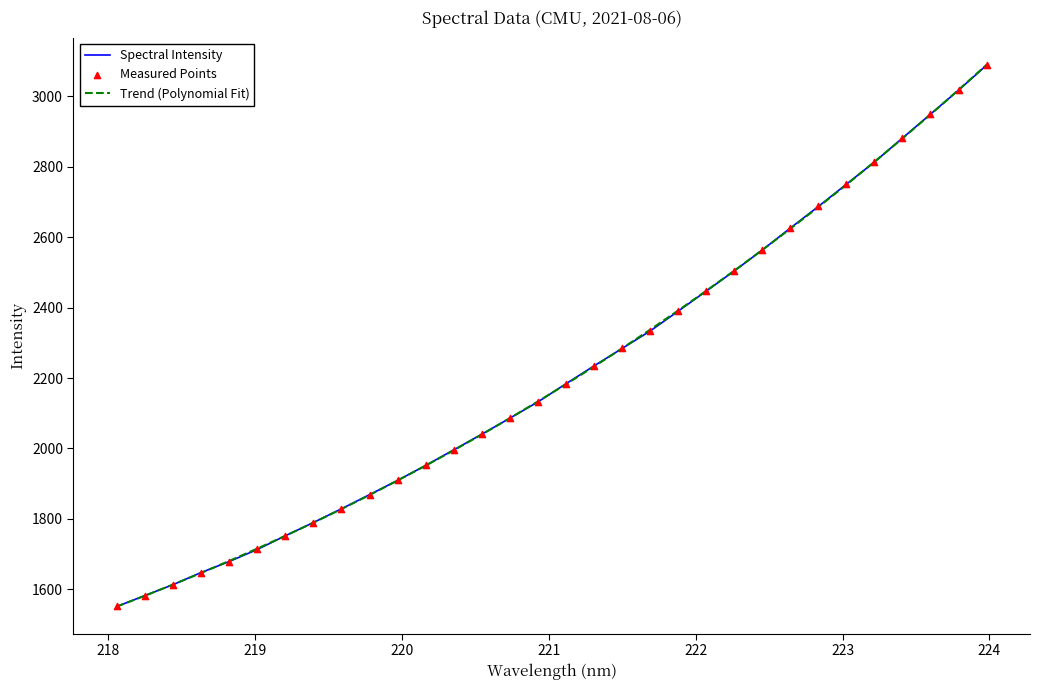

What is the smallest value displayed?

1551.2